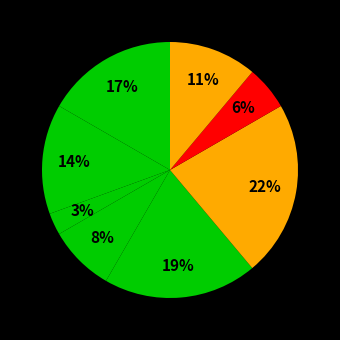

Count the number of slices in the pie.

8